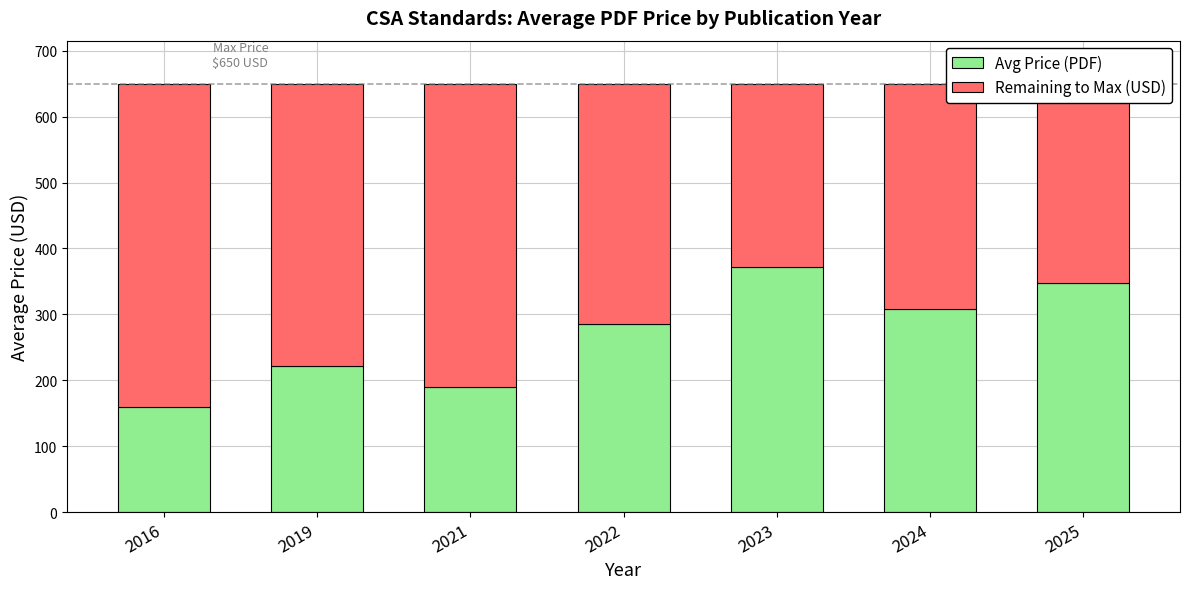

What is the difference between the maximum and minimum values in the Avg Price (PDF) series?

211.9